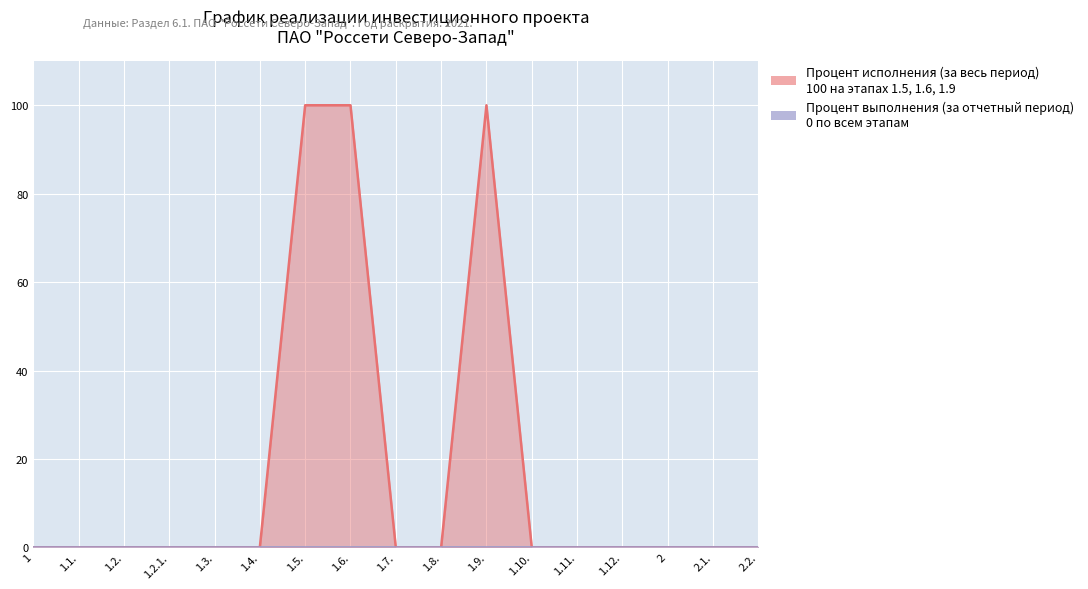

Reading left to right, list all the values displayed in this chart.

1=0	1.1.=0	1.2.=0	1.2.1.=0	1.3.=0	1.4.=0	1.5.=100	1.6.=100	1.7.=0	1.8.=0	1.9.=100	1.10.=0	1.11.=0	1.12.=0	2=0	2.1.=0	2.2.=0